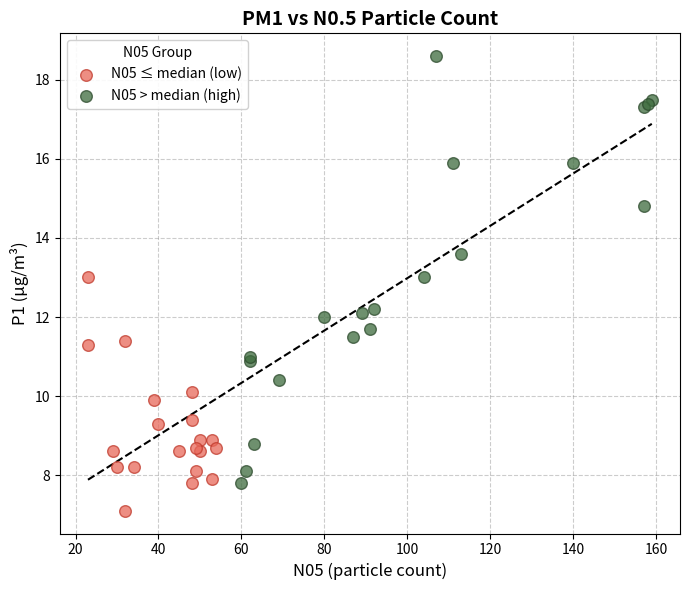

Which series reaches the maximum Y coordinate?

N05 > median (high)